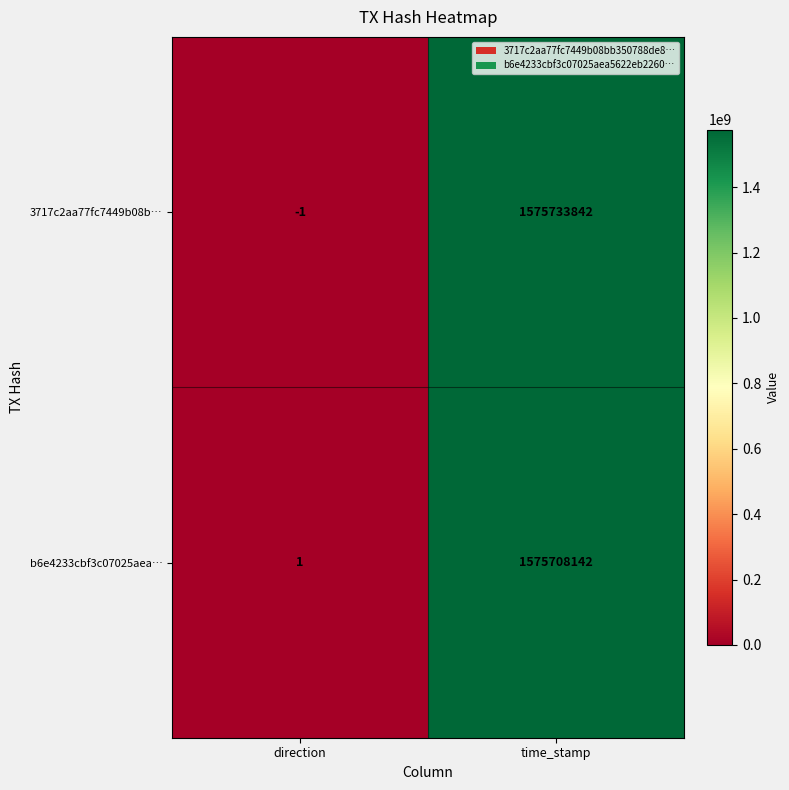

Reading left to right, transcribe all the data shown in this chart.

3717c2aa77fc7449b08b…: -1	1575733842
b6e4233cbf3c07025aea…: 1	1575708142